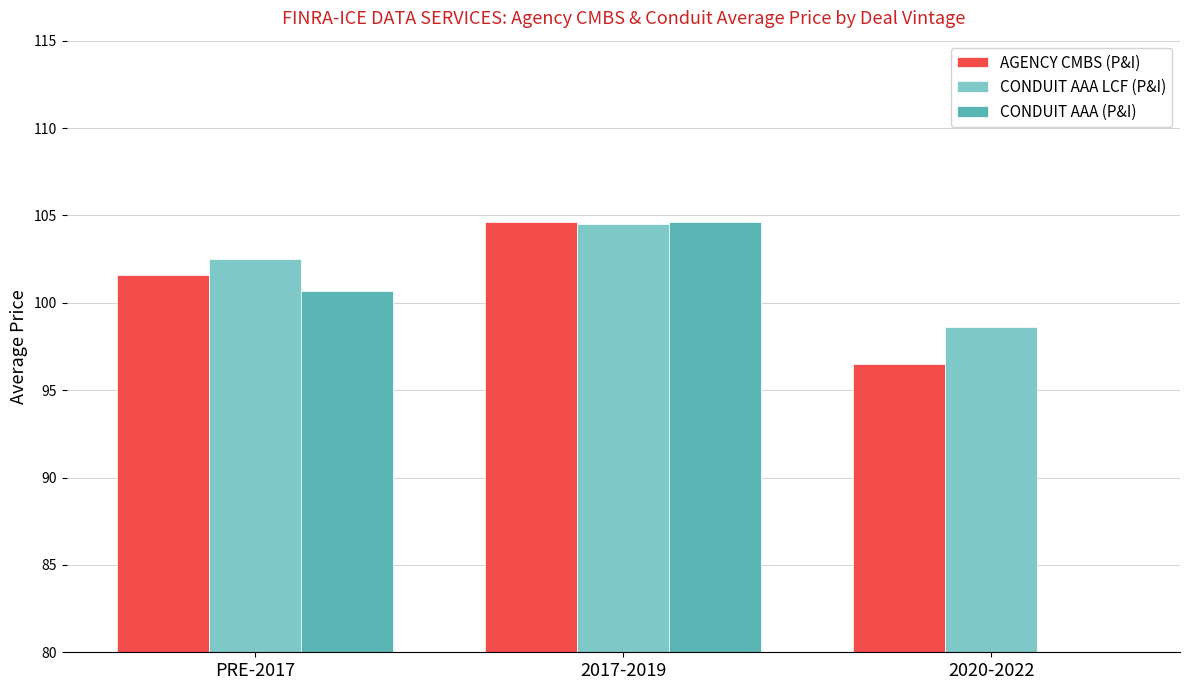

What position from the right is 2020-2022?

1